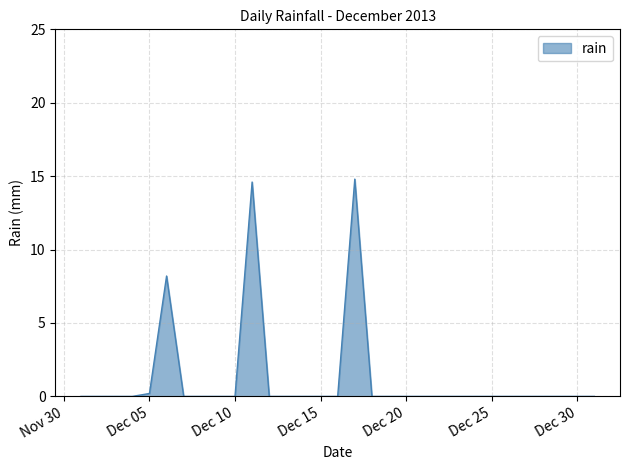

How many lines are shown in the chart?

1